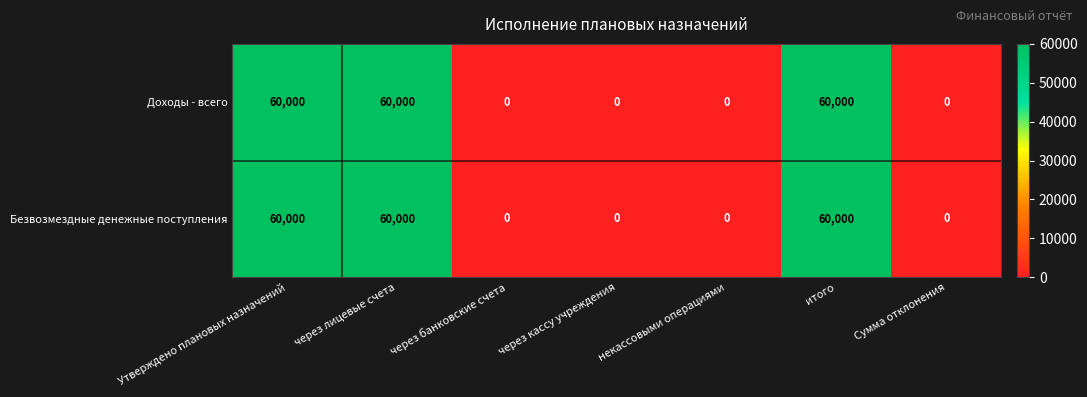

What is the total value across all series at через лицевые счета?

120000